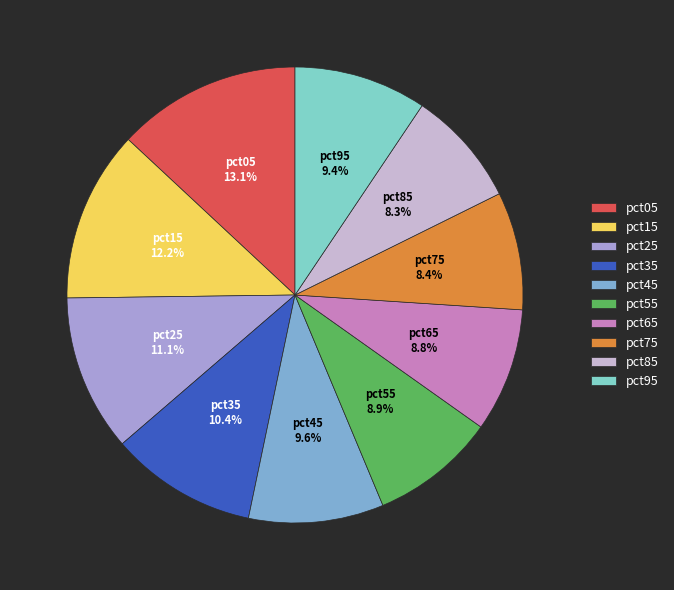

How many segments does this pie chart have?

10